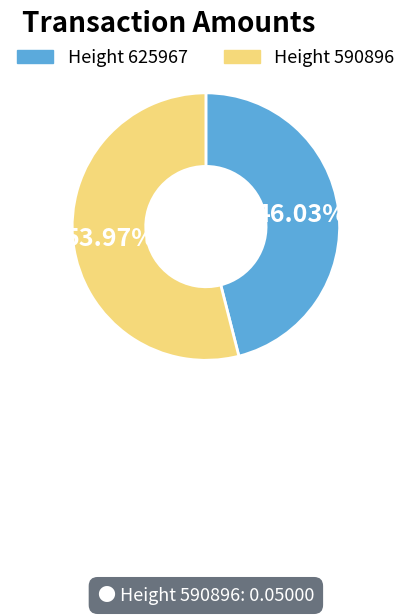

Between Height 625967 and Height 590896, which is larger?

Height 590896